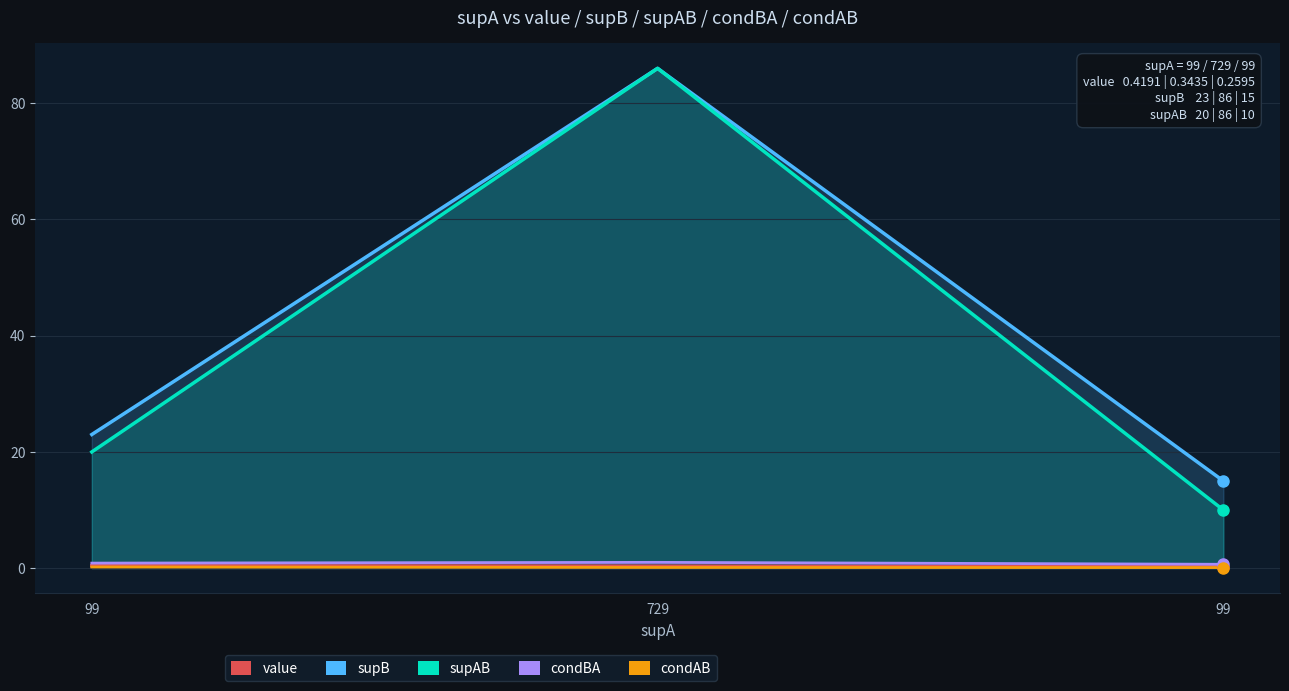

What is the minimum value for condBA?

0.7